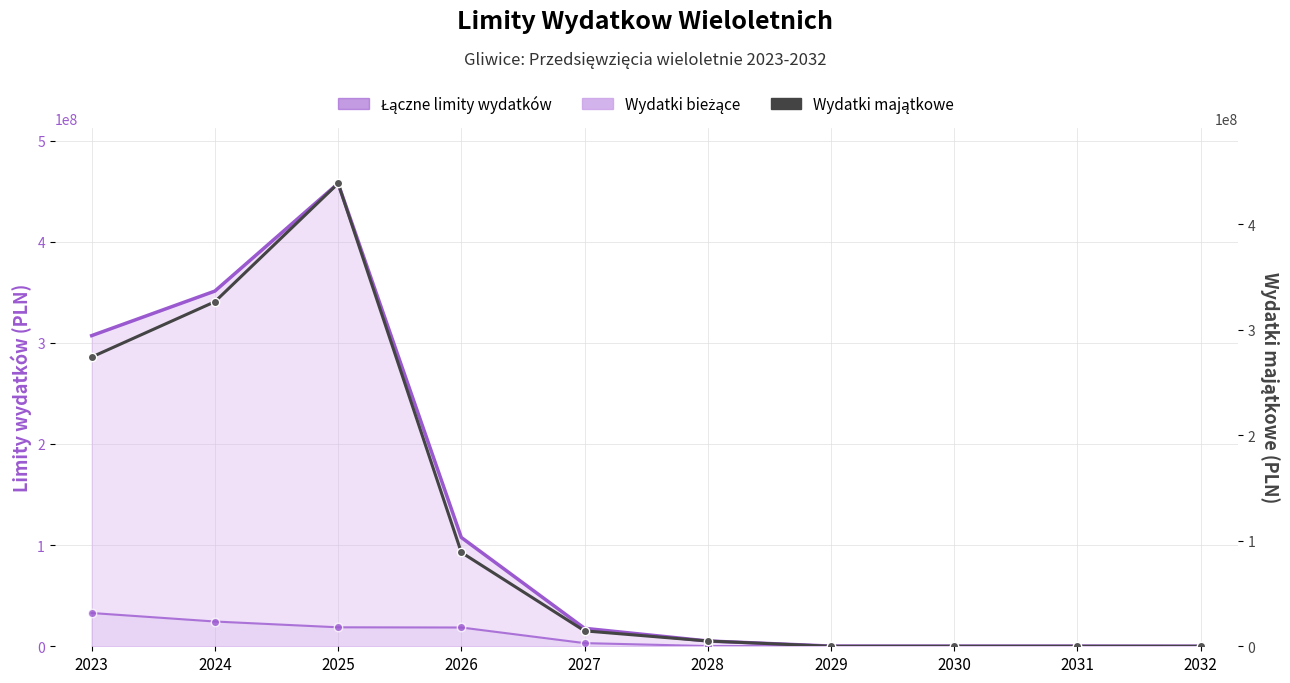

Reading left to right, what are all the values shown in this chart?

Łączne limity wydatków: 307124953.9	351155183.0	457599456.7	107580597.1	17756675.8	5240054.0	195259.0	176525.0	184689.0	68657.0
Wydatki bieżące: 32904284.4	24493352.0	18774150.6	18582767.4	3139040.8	240054.0	195259.0	176525.0	184689.0	68657.0
Wydatki majątkowe: 274220669.4	326661831.0	438825306.1	88997829.7	14617635.0	5000000.0	0.0	0.0	0.0	0.0